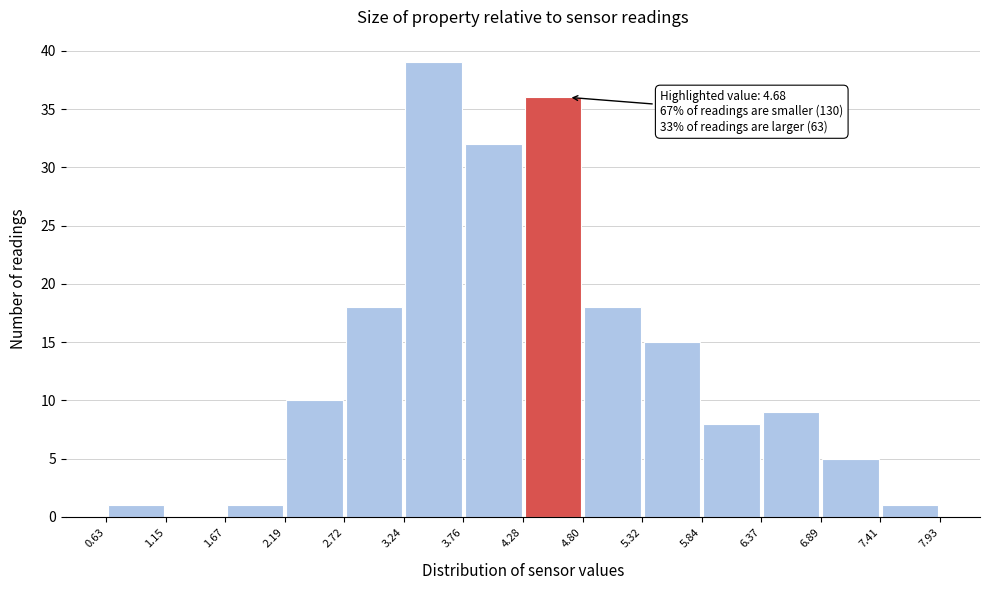

Over which range of the x-axis is the bar tallest?

3.24 to 3.76